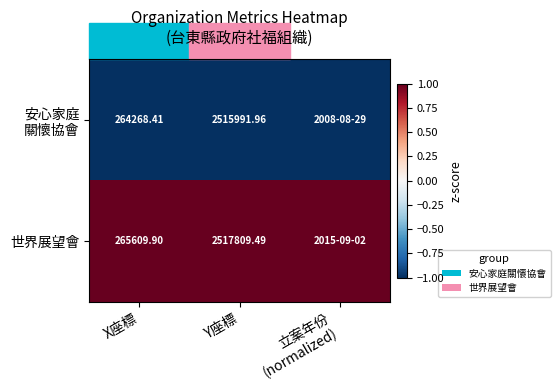

What is the difference between the highest and lowest values at X座標?

1341.5